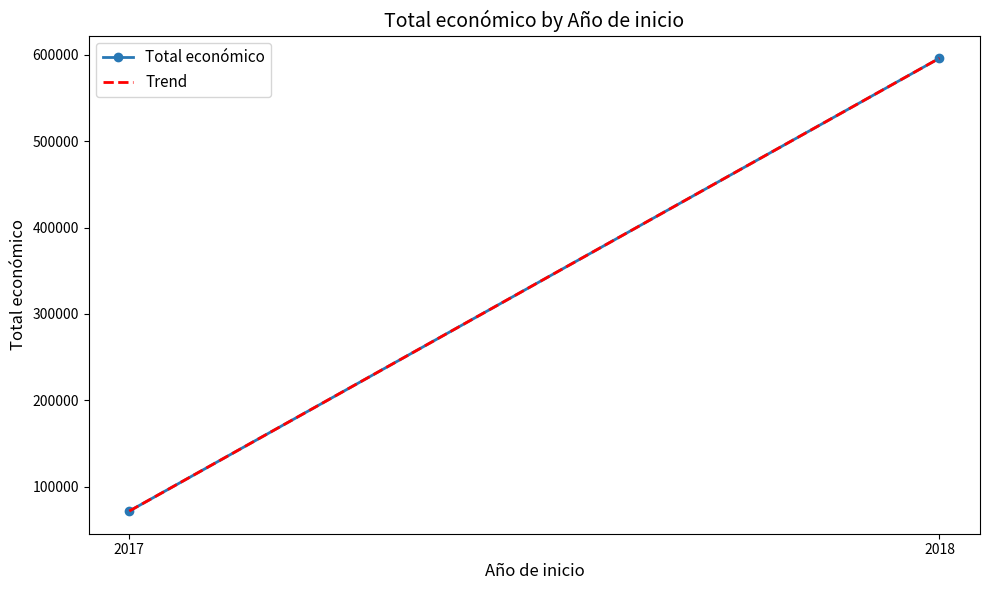

Is this an area chart (filled region under the line)?

No